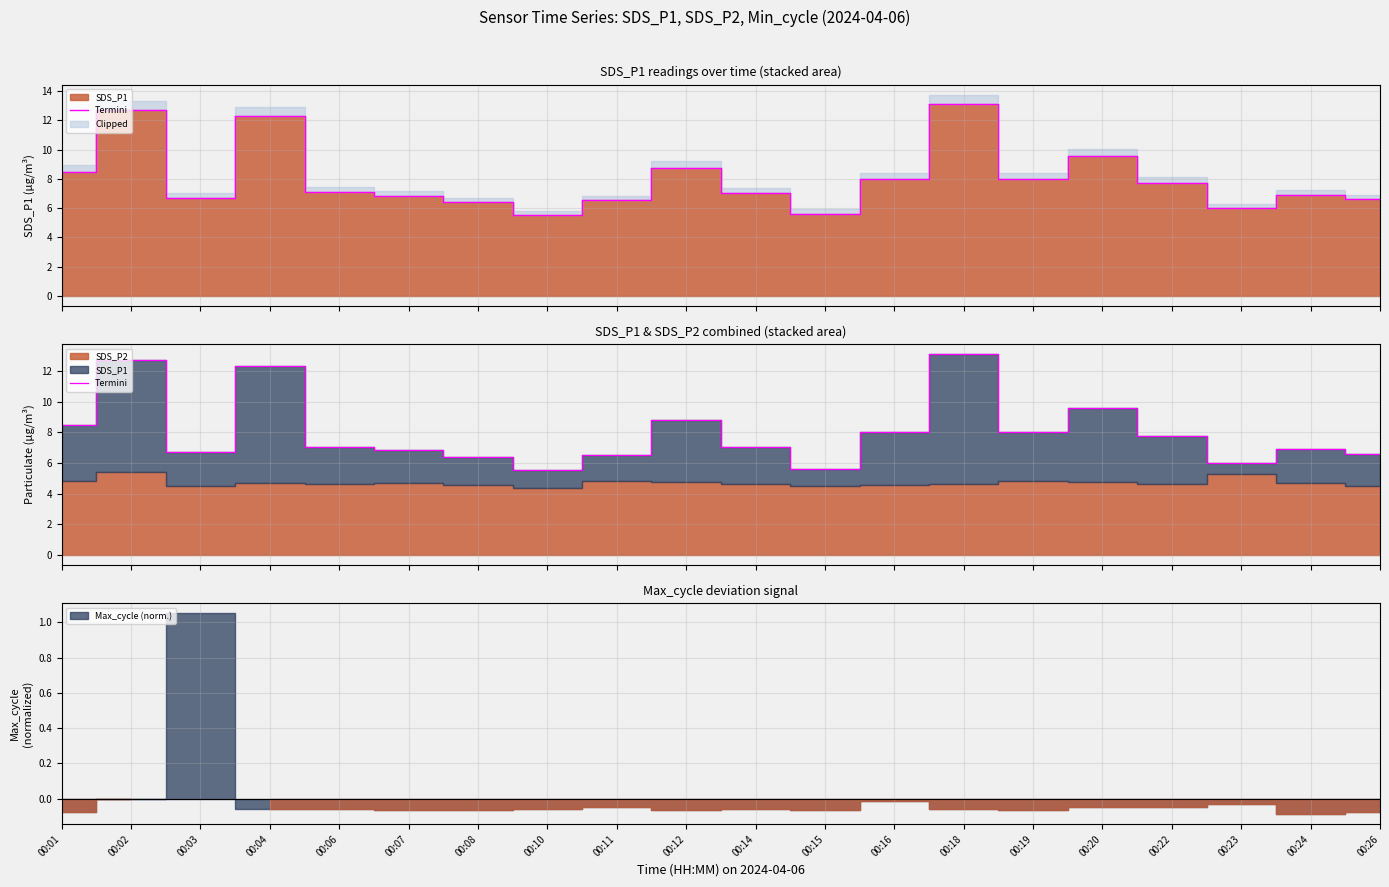

How many data points are above 7?

11